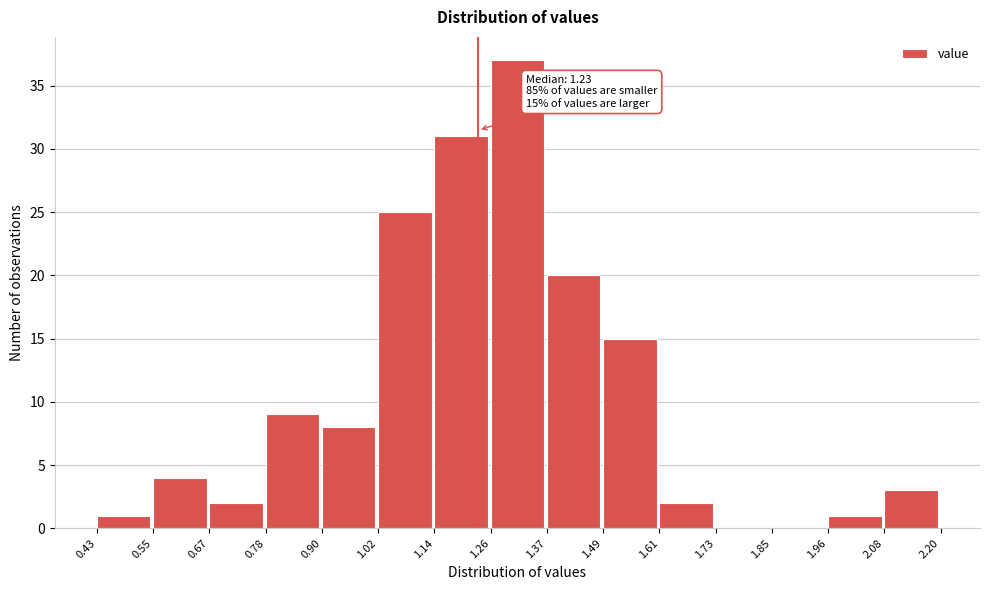

Over which range of the x-axis is the bar tallest?

1.26 to 1.37